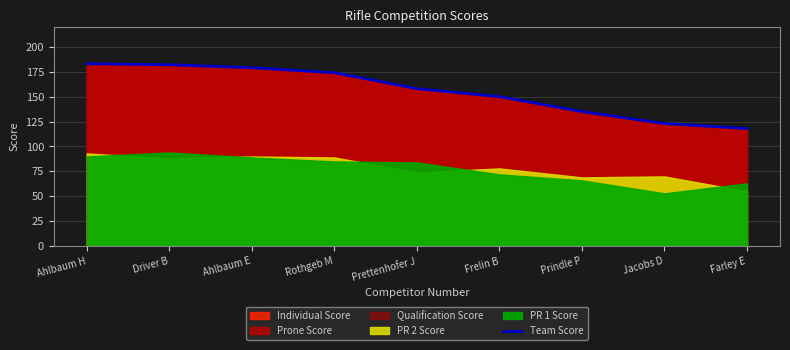

List the labels in order of value, smallest first.

Farley E, Jacobs D, Prindle P, Frelin B, Prettenhofer J, Rothgeb M, Ahlbaum E, Driver B, Ahlbaum H